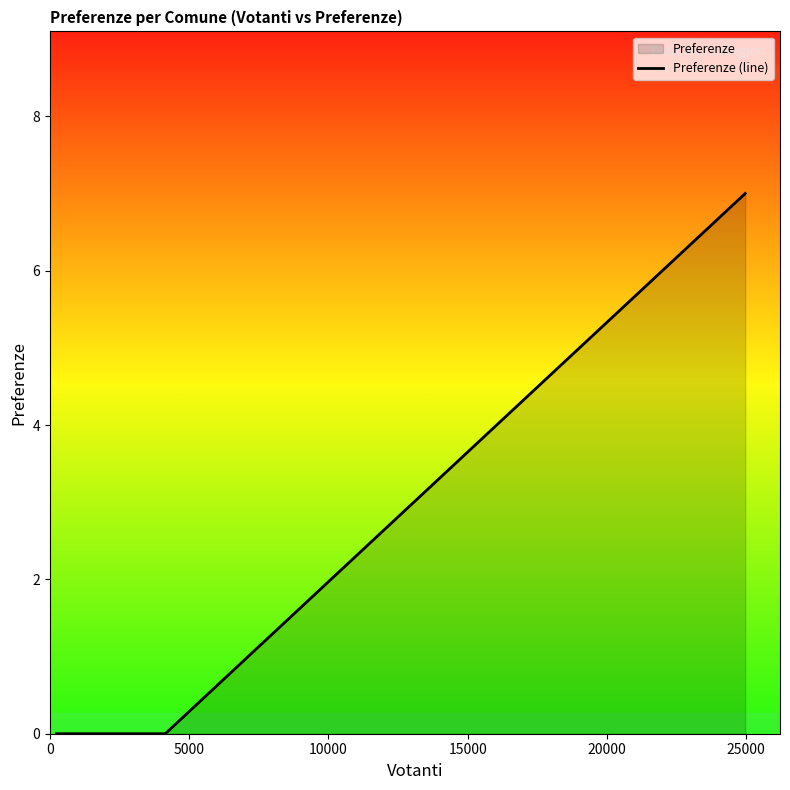

What is the difference between the maximum and minimum values?

7